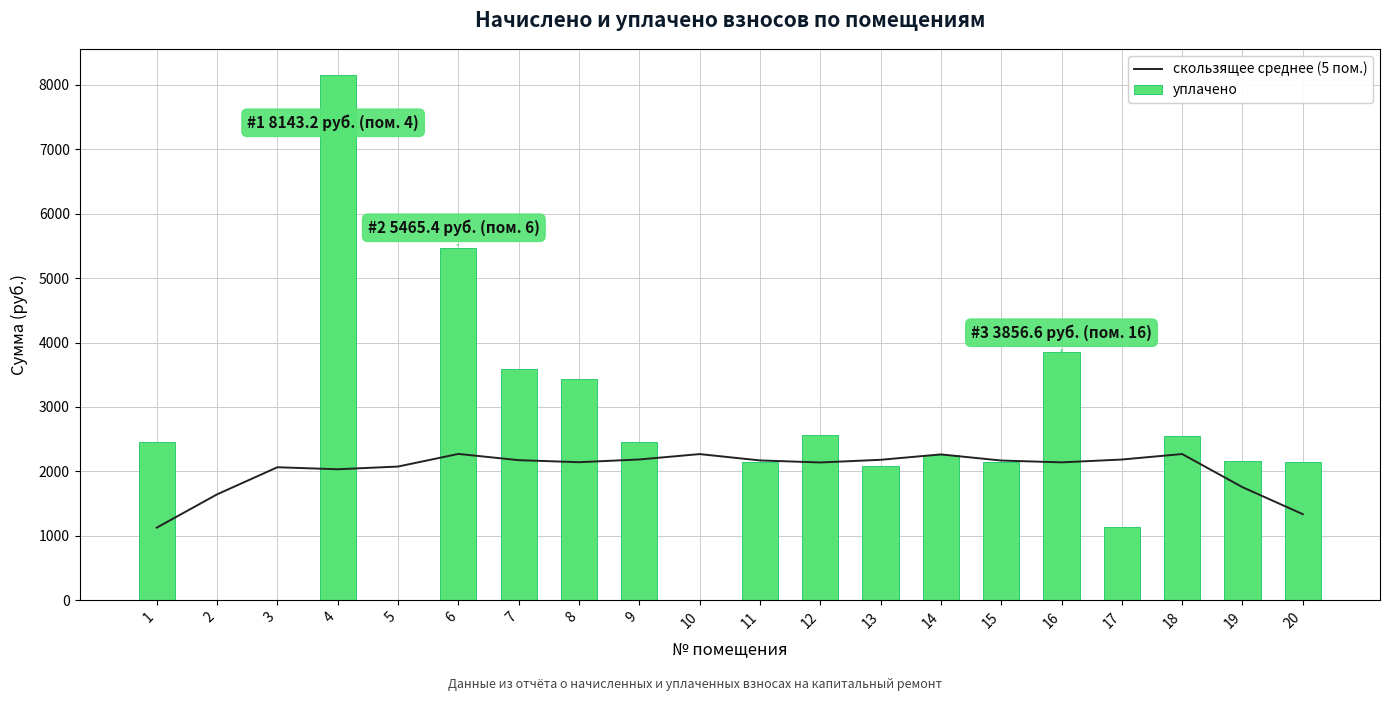

Count the number of data series in this chart.

2